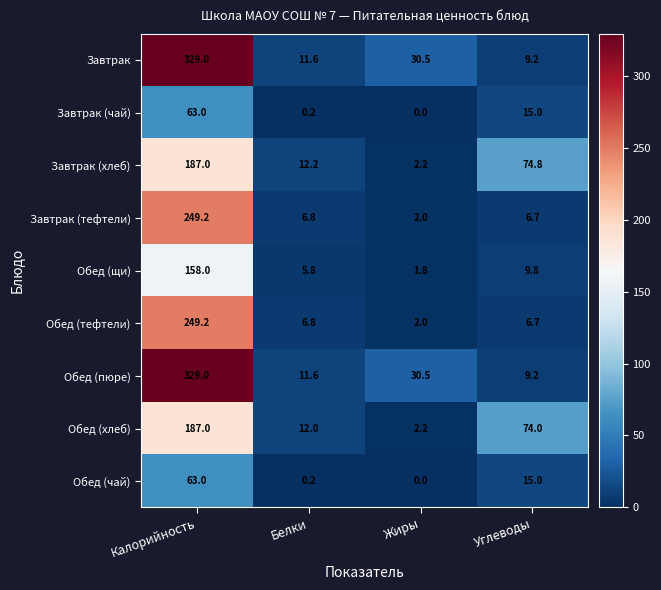

At how many categories does at least one series exceed 320?

1